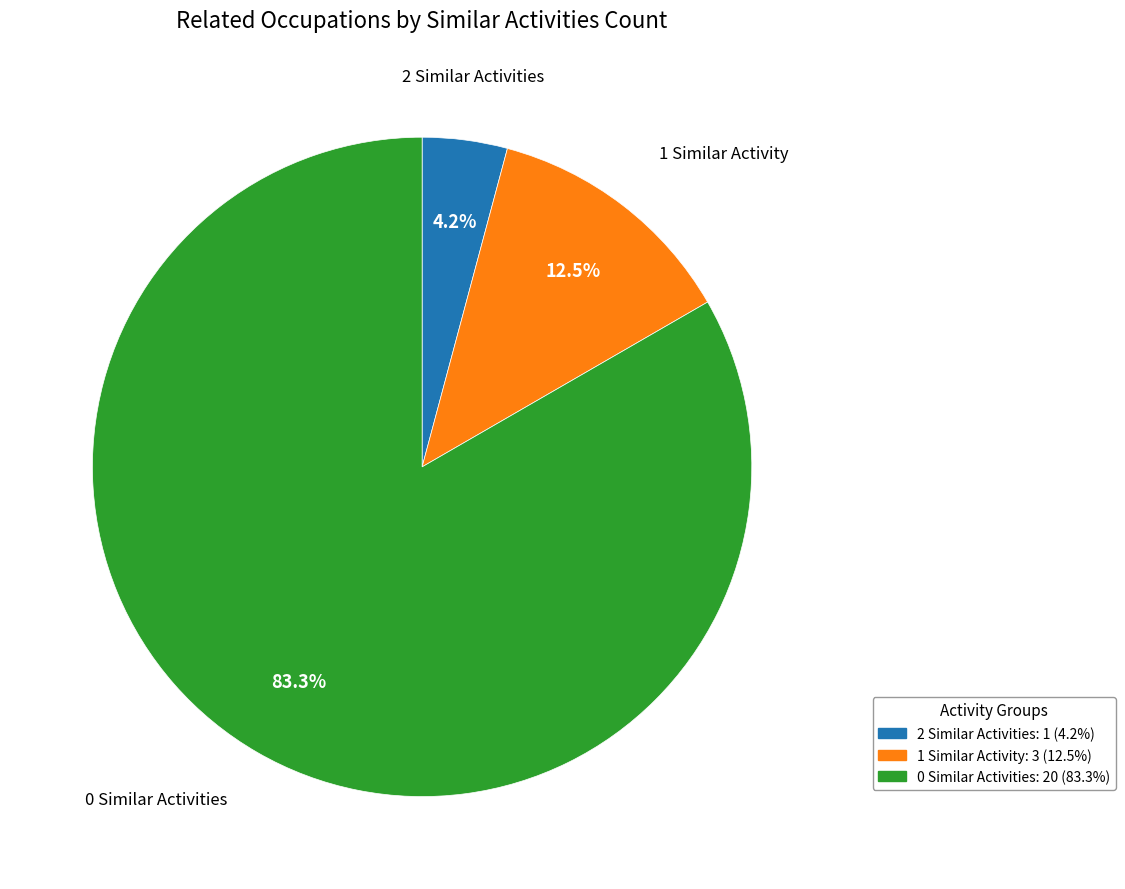

Rank the categories by value from lowest to highest.

2 Similar Activities, 1 Similar Activity, 0 Similar Activities